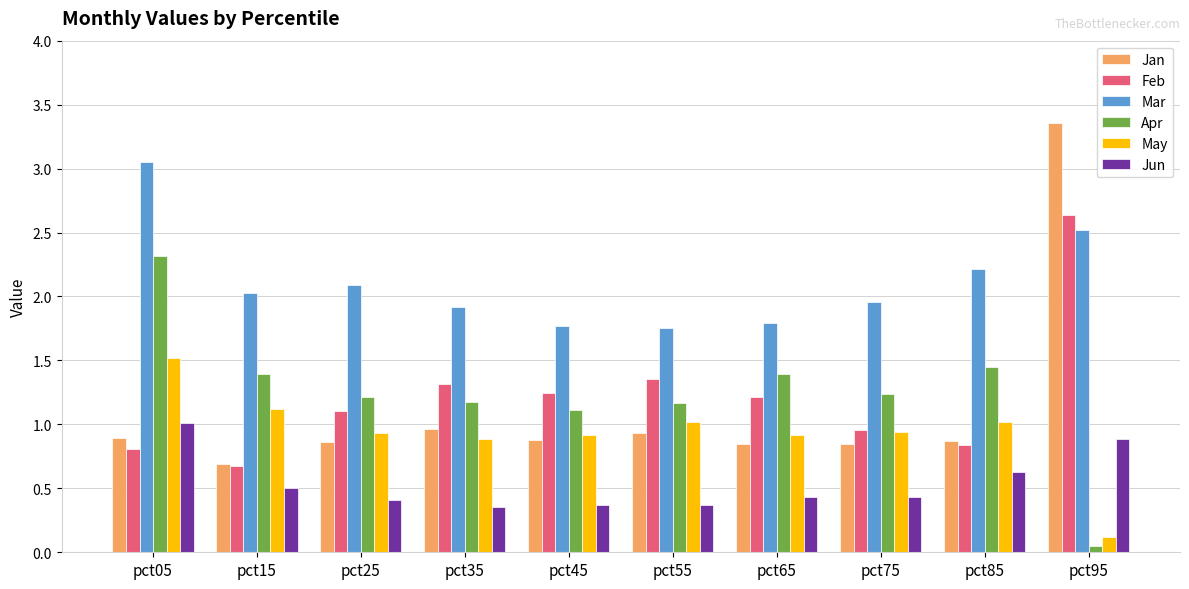

Which series has the widest spread of values?

Jan